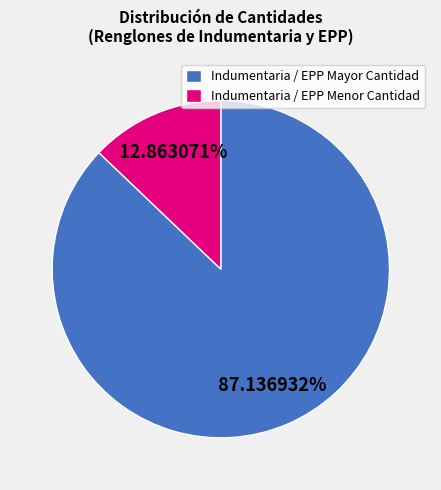

To the nearest percent, what is the difference between the largest and smallest slice percentages?

74%